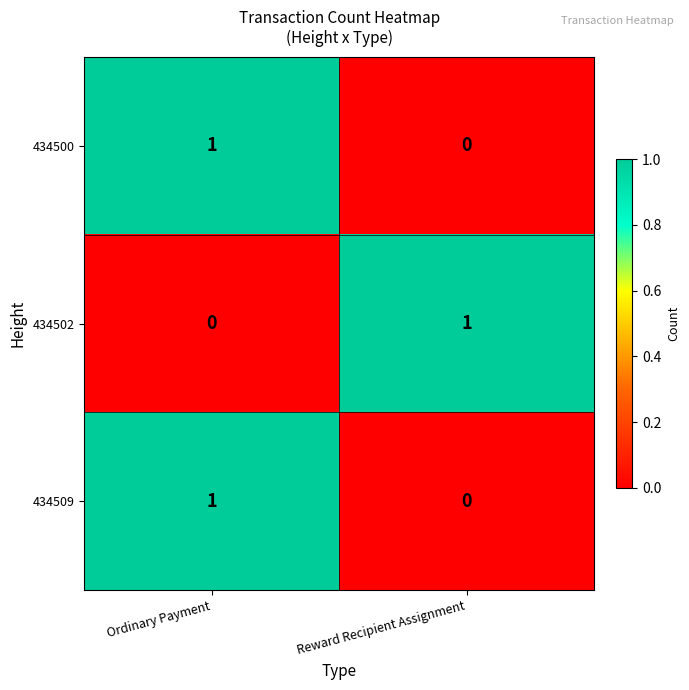

Count the number of data series in this chart.

3